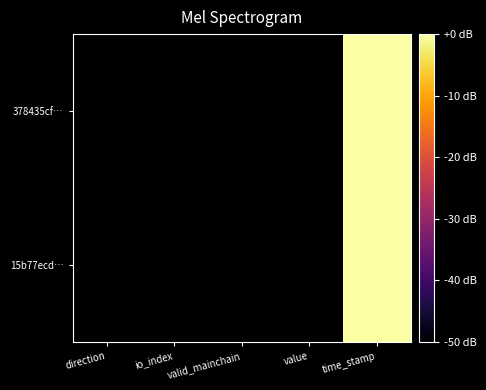

List the series in order of their peak value, lowest first.

378435cf…, 15b77ecd…